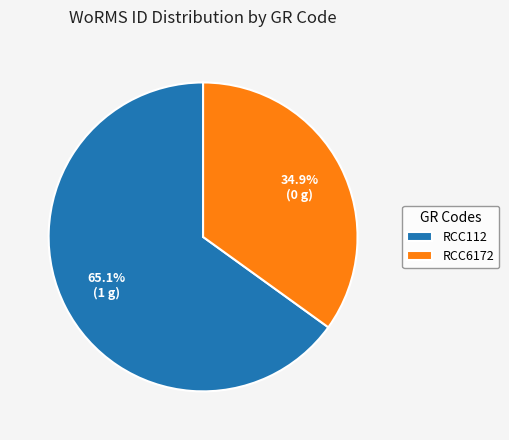

What is the largest slice in the pie chart?

RCC112